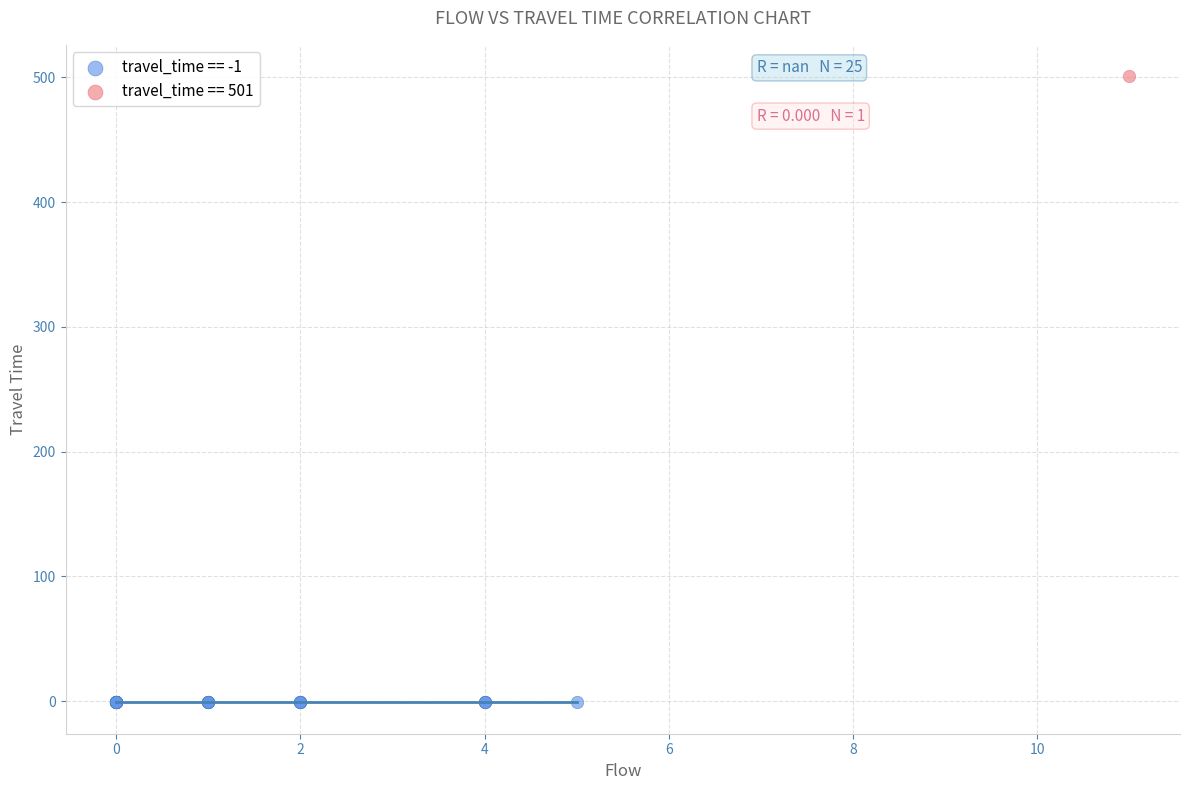

What are all the series names shown in the legend?

travel_time == -1, travel_time == 501